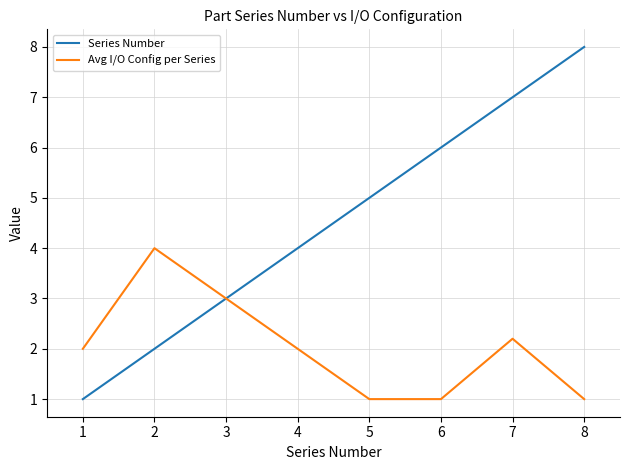

Which series has the widest spread of values?

Series Number